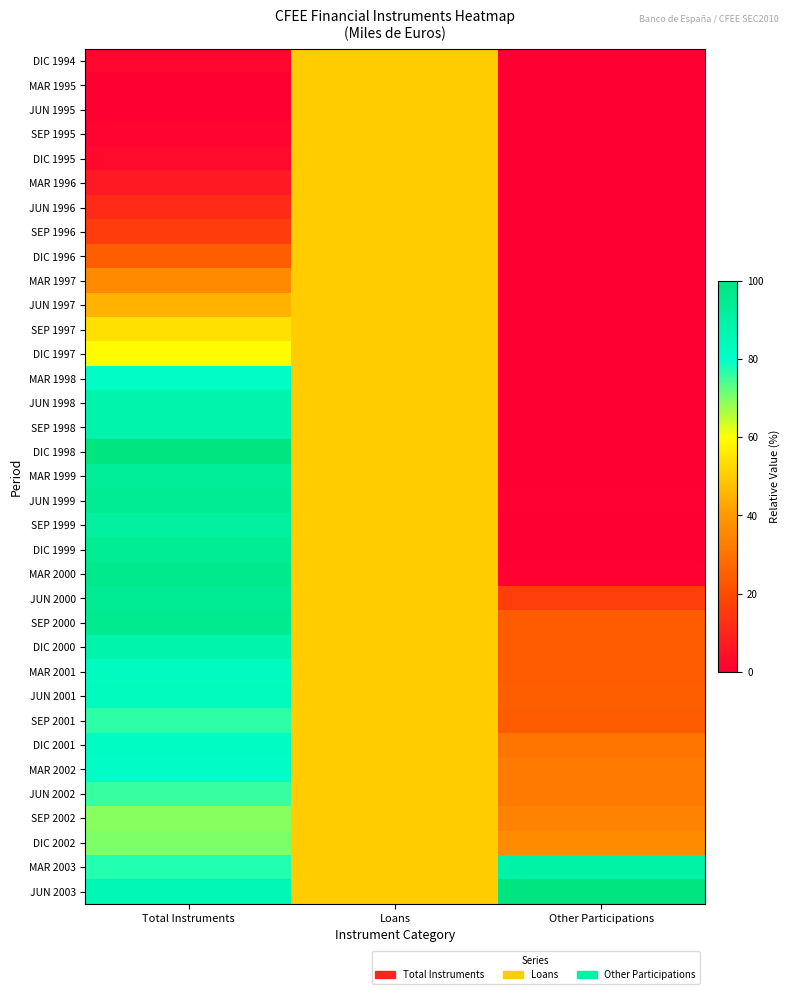

What is the greatest value displayed?

100.0